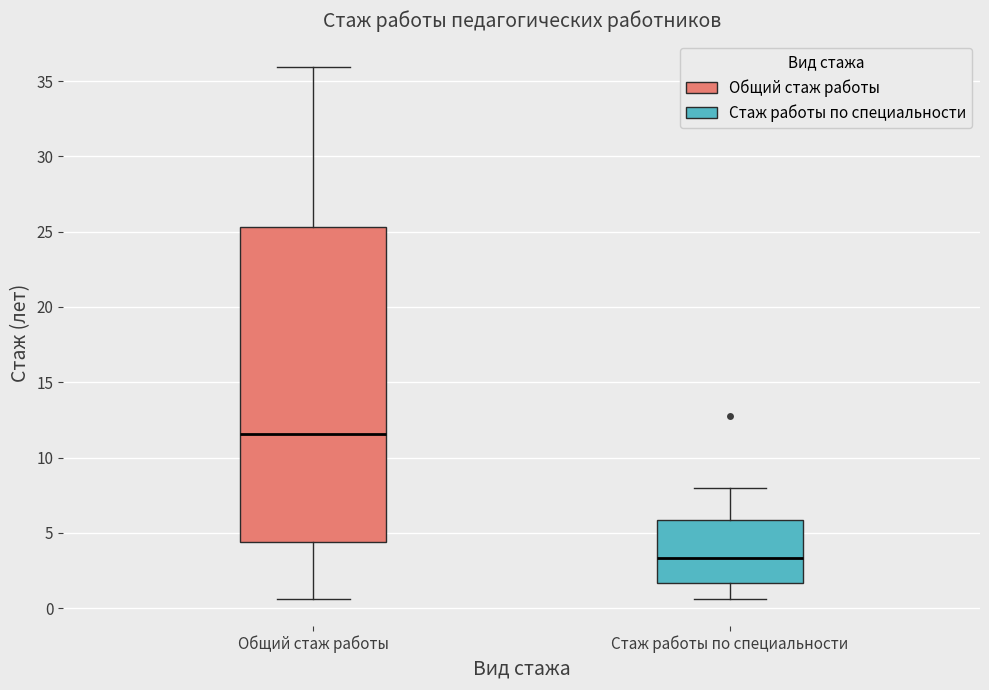

Reading left to right, read every box against the y-axis: the position of its median line, the range the box covers, and the ends of its whiskers. The values are not printed on the chart, so give them approximately, as read against the axis.

Общий стаж работы: median 11.5, box 4.5 to 25.5, whiskers 0.5 to 36.0
Стаж работы по специальности: median 3.5, box 1.5 to 6.0, whiskers 0.5 to 8.0